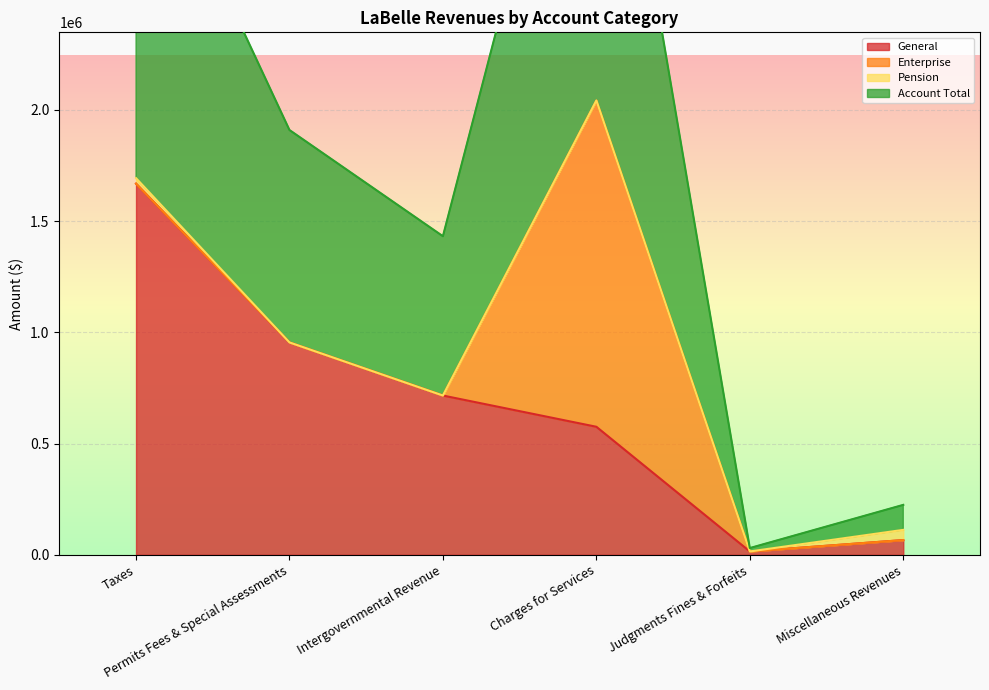

Is the value of Account Total at Miscellaneous Revenues greater than the value of General at Miscellaneous Revenues?

Yes